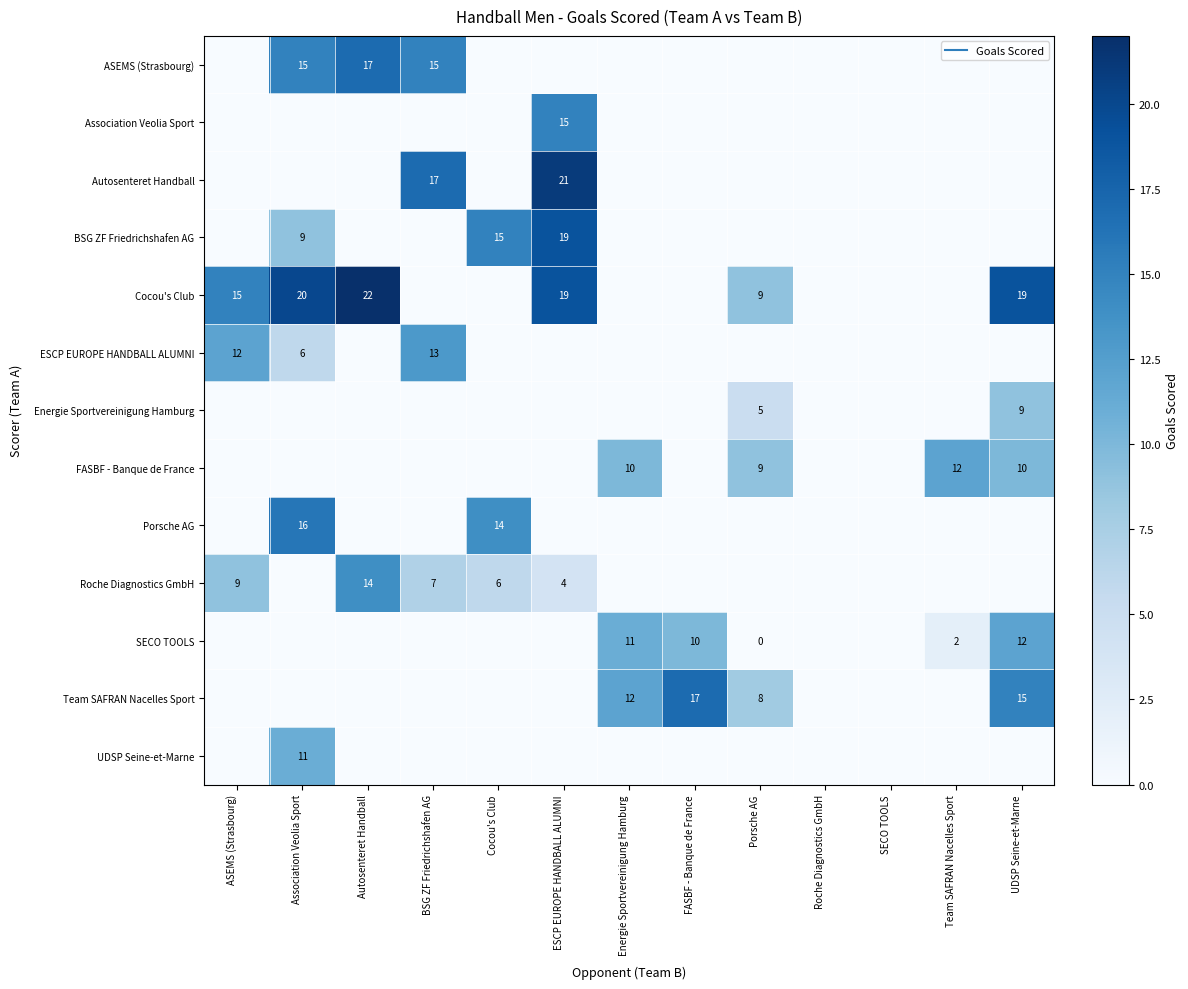

Which category has the lowest value across all series?

ASEMS (Strasbourg)